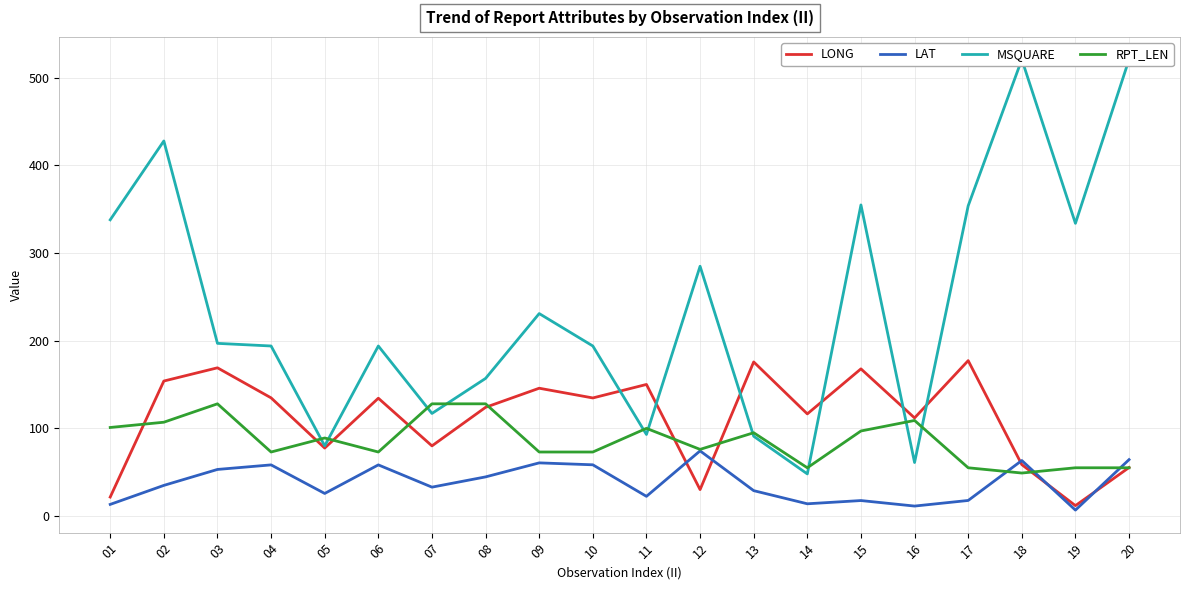

What is the difference between the maximum and second lowest values in the LAT series?

63.0